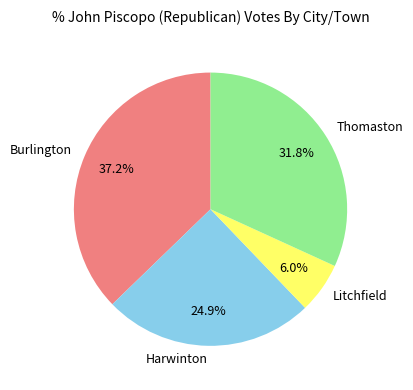

Does Thomaston account for over 50% of the chart?

No